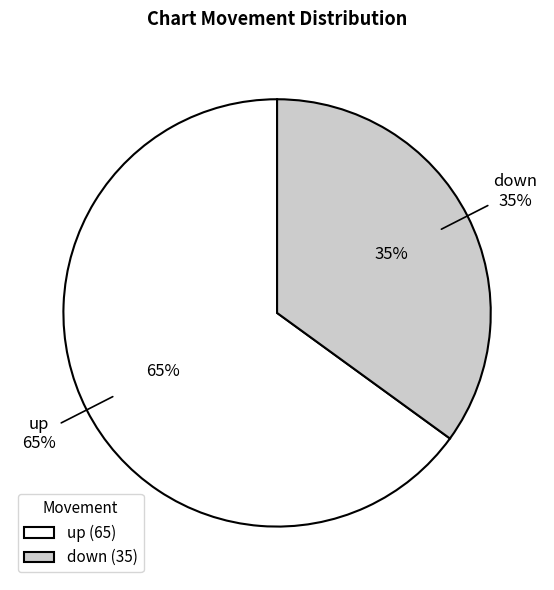

Which category accounts for the majority?

up